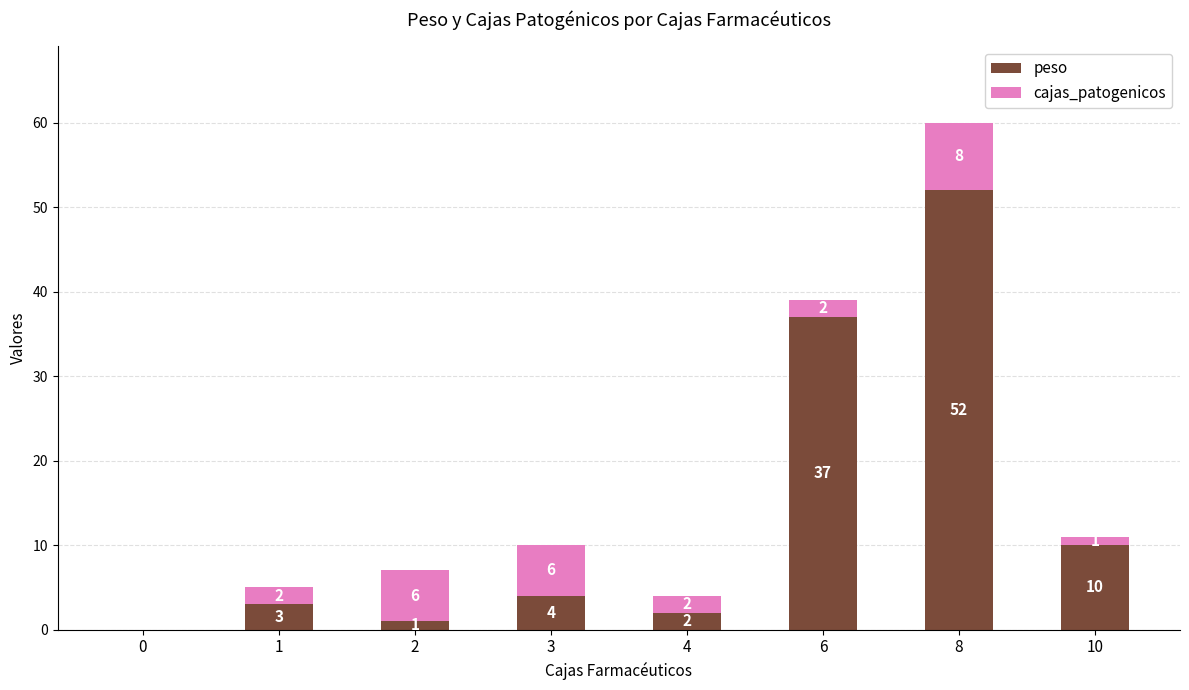

Reading left to right, transcribe the values for peso.

0=0	1=3	2=1	3=4	4=2	6=37	8=52	10=10